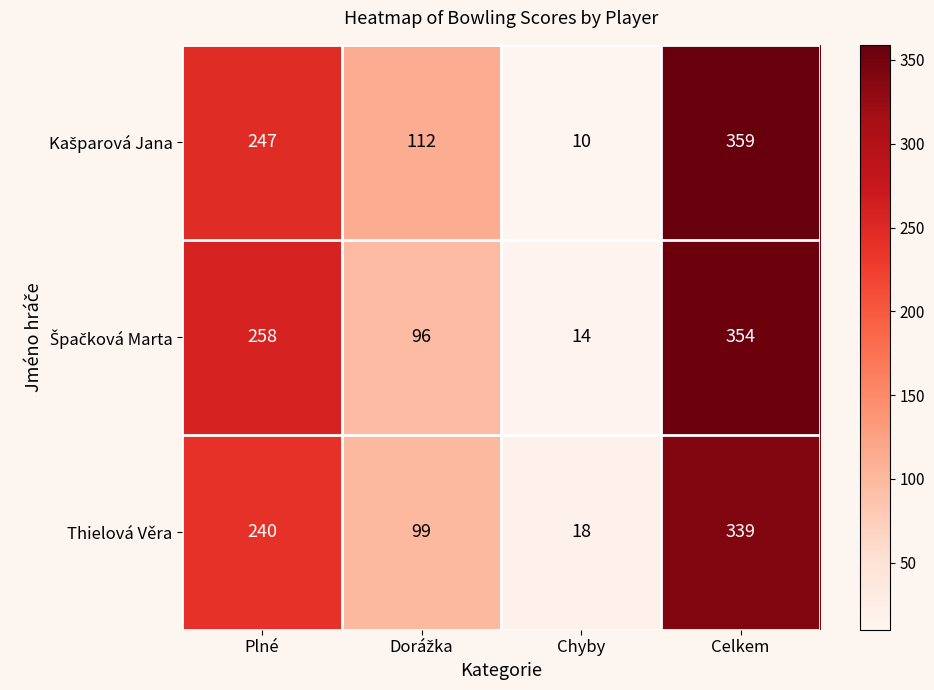

Which category has the highest value across all series?

Celkem